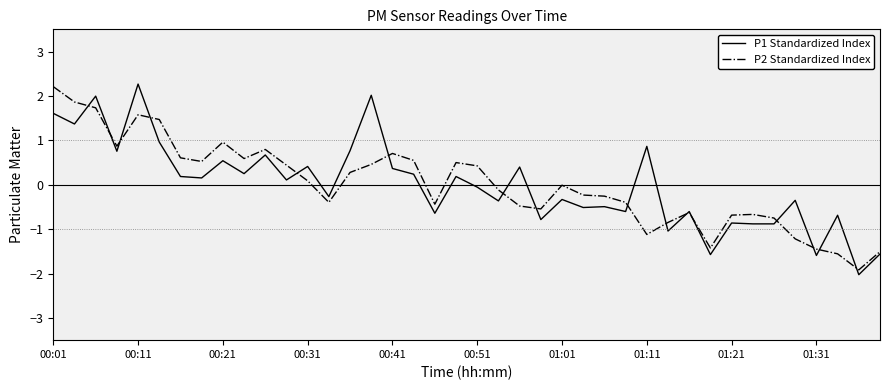

What is the greatest value displayed?

2.3